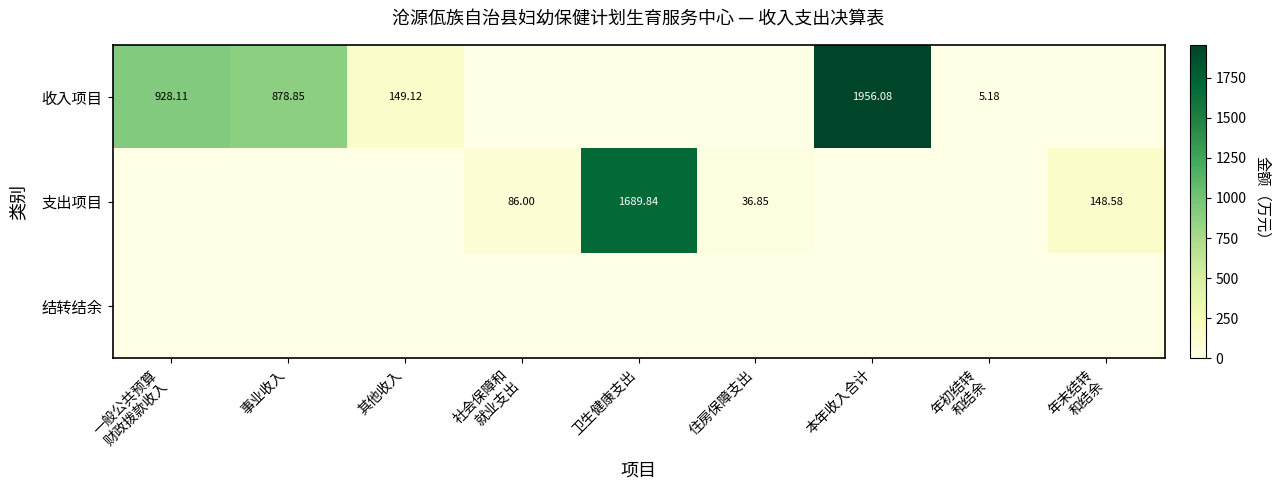

List the labels in order of 结转结余 value, smallest first.

一般公共预算 财政拨款收入, 事业收入, 其他收入, 社会保障和 就业支出, 卫生健康支出, 住房保障支出, 本年收入合计, 年初结转 和结余, 年末结转 和结余